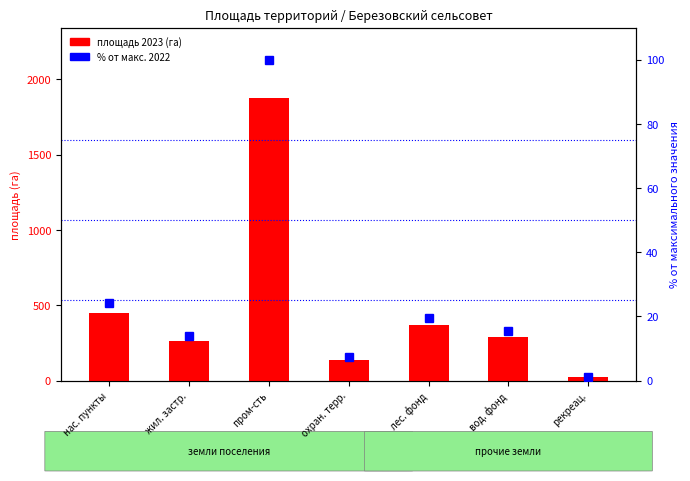

What is the value of the площадь 2023 (га) bar at the 1st from the left?

451.0